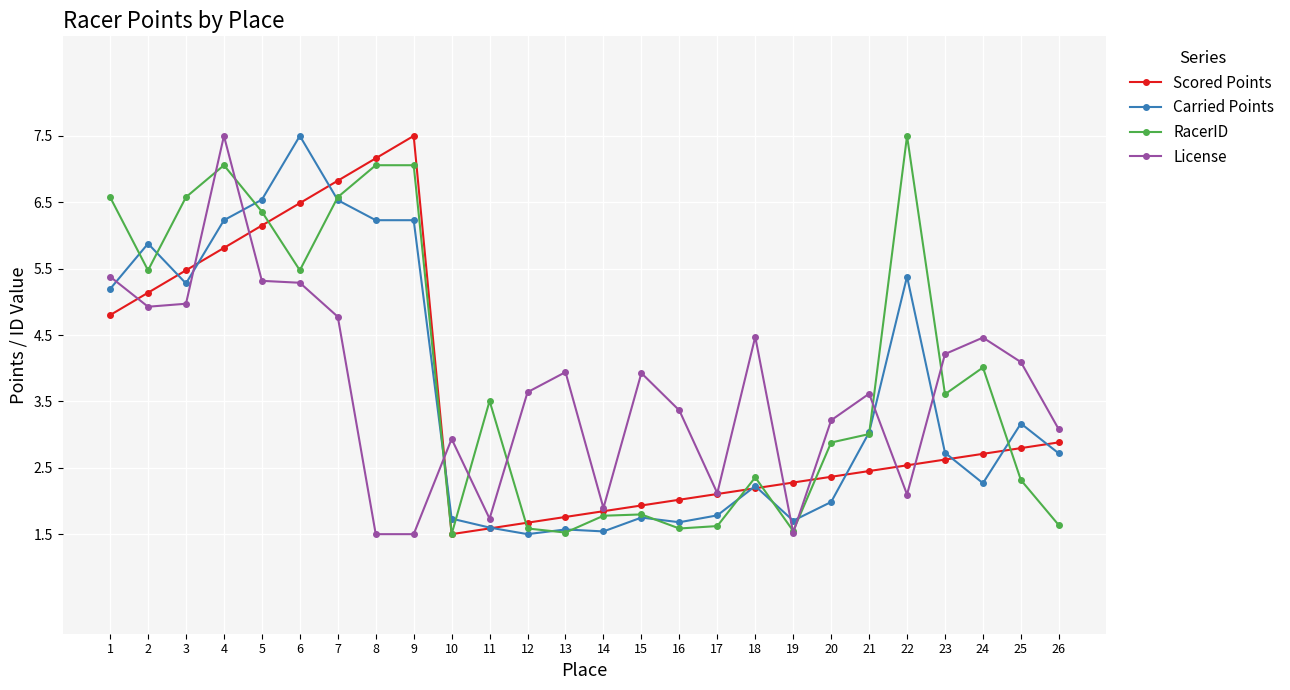

True or false: RacerID has a value of 4.3 at 20.

False